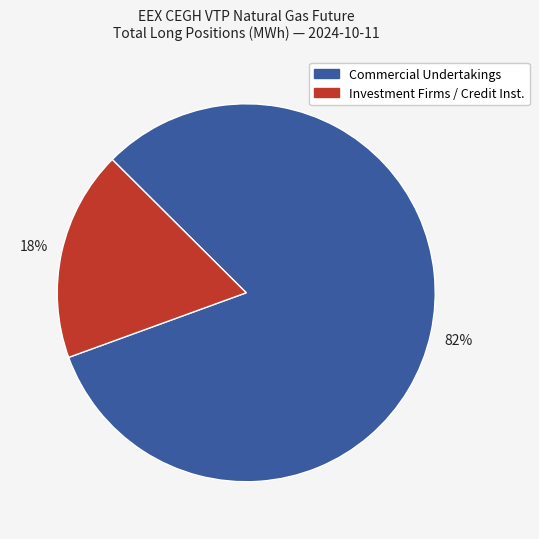

To the nearest percent, what is the difference between the largest and smallest slice percentages?

64%